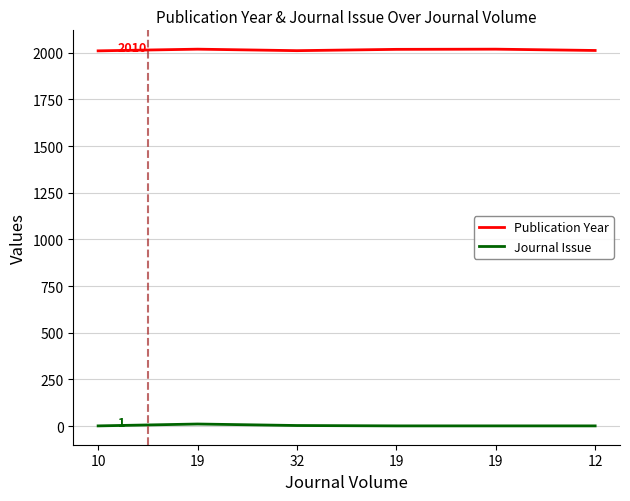

What are all the series names shown in the legend?

Publication Year, Journal Issue